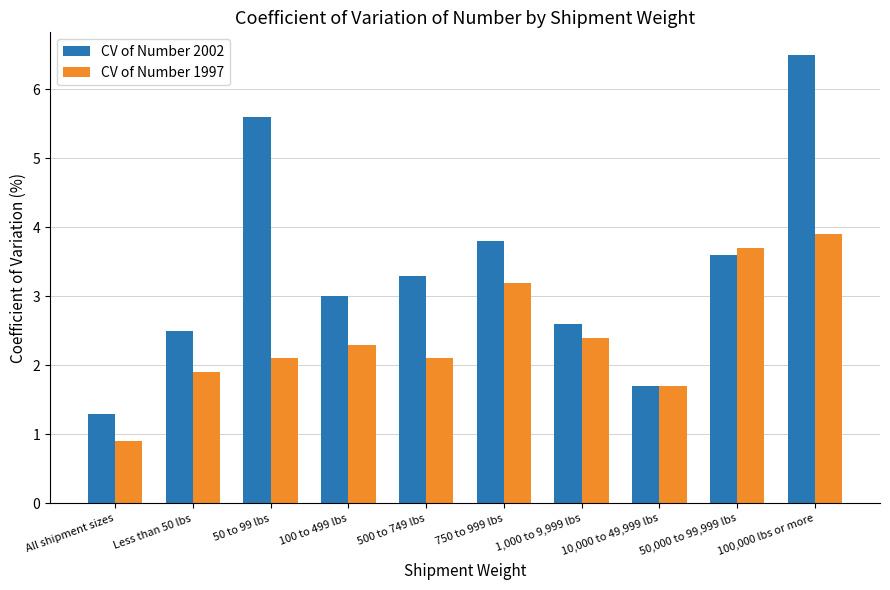

What is the sum of all CV of Number 2002 values?

33.9